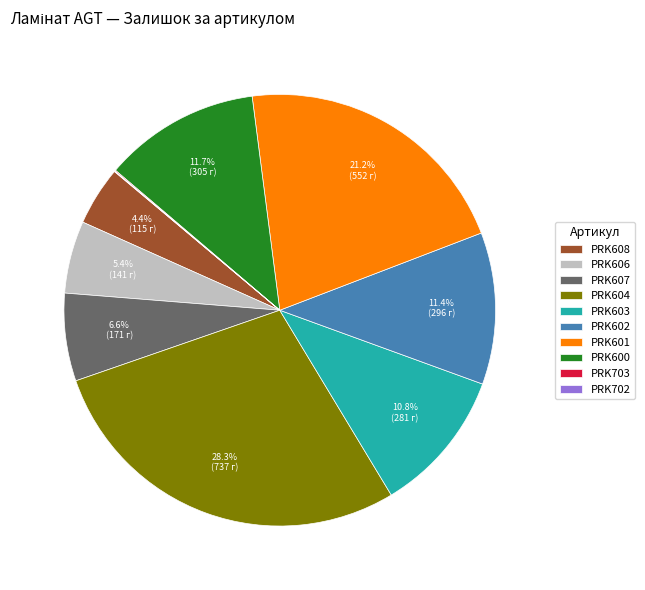

Is there any slice that represents more than half of the pie?

No